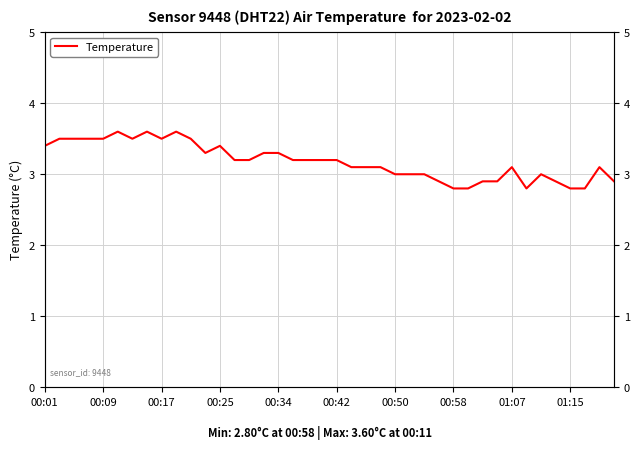

At which label does the data first exceed 3?

00:01